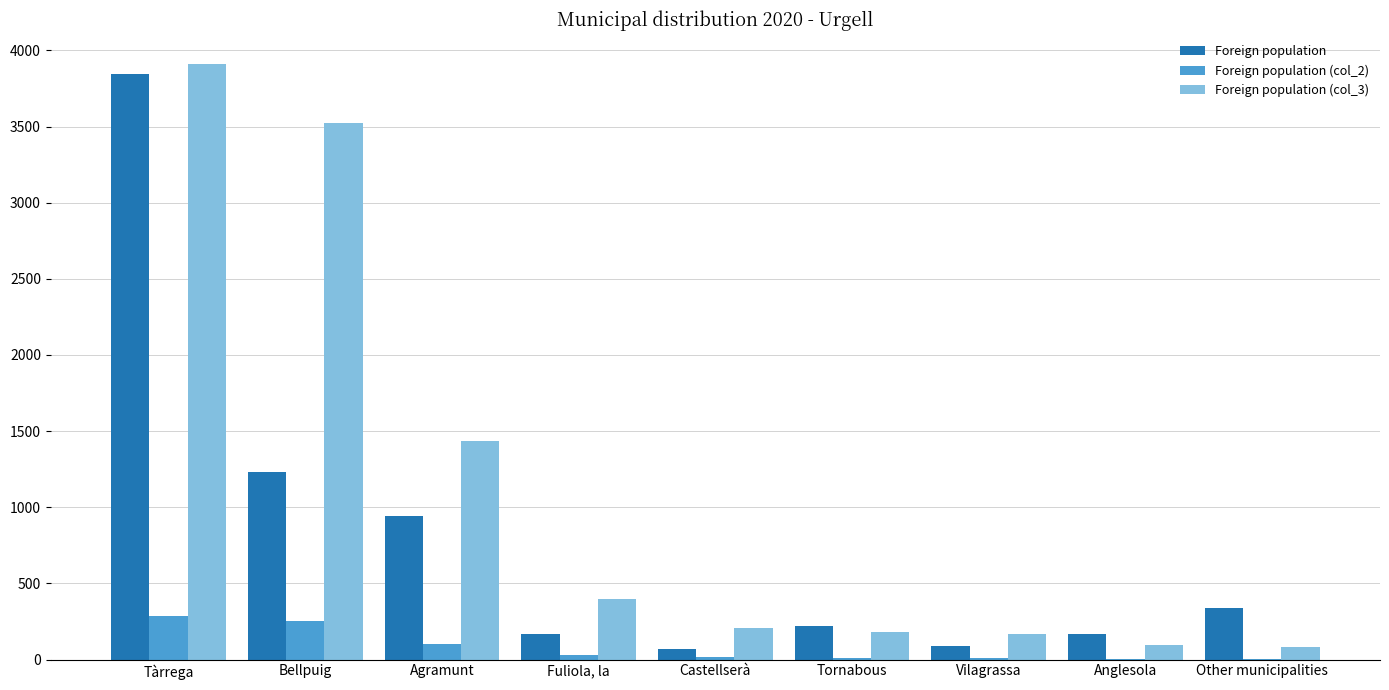

Does the chart contain stacked bars?

No